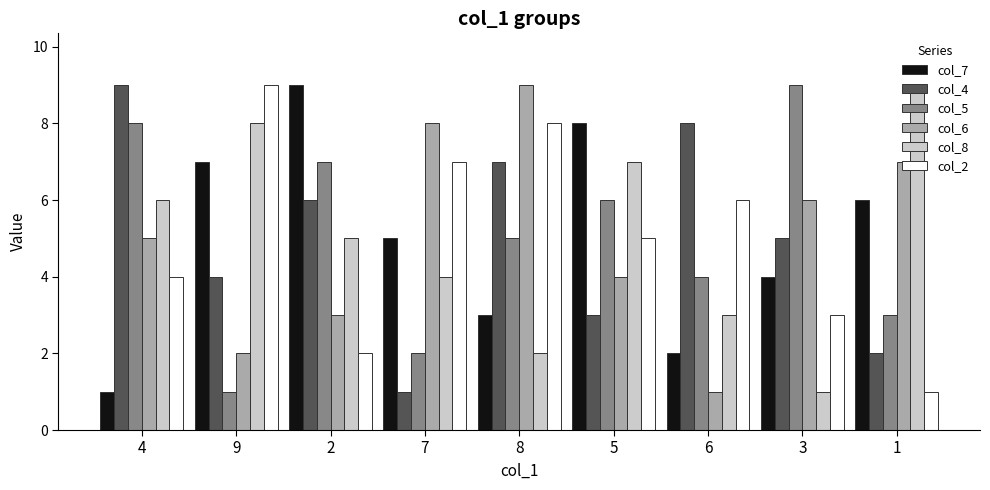

What is the difference between the second highest and minimum values in the col_5 series?

7